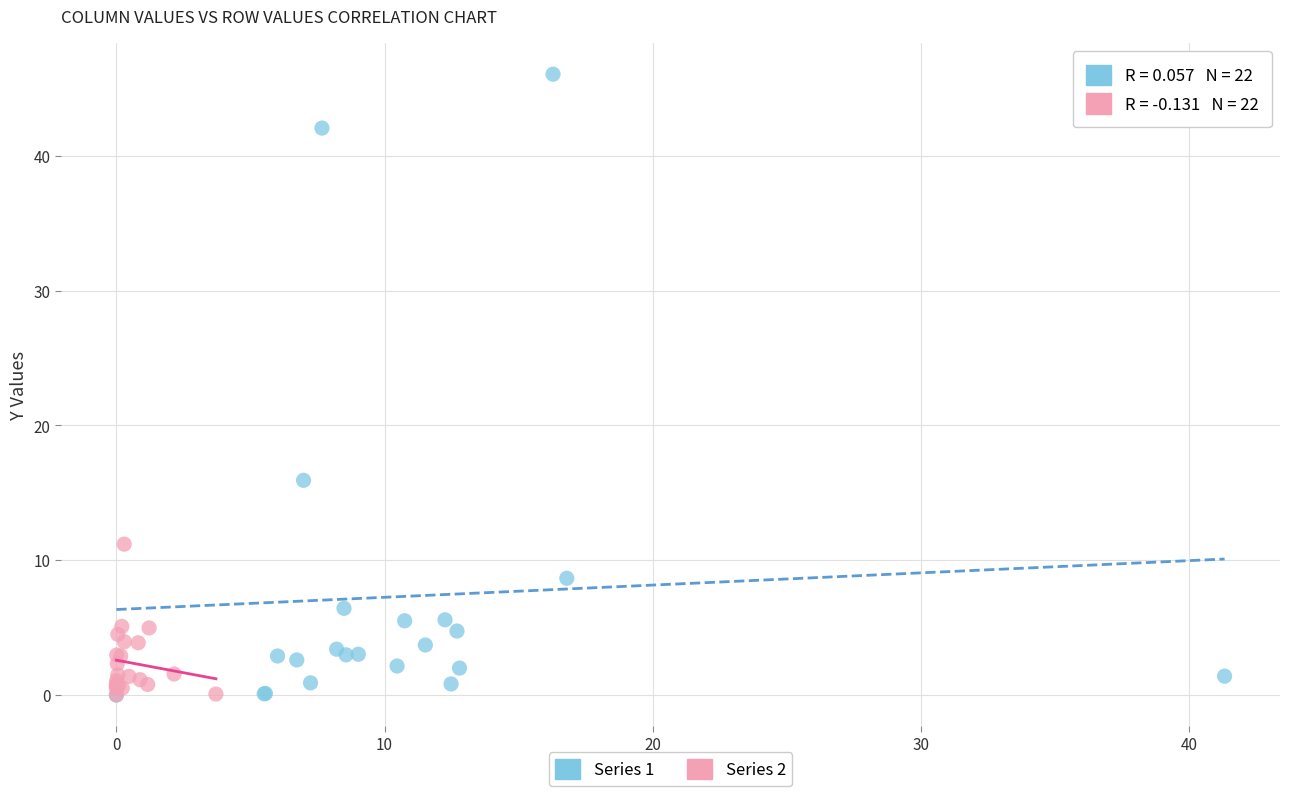

Which series has the largest Y range (max minus min)?

Series 1